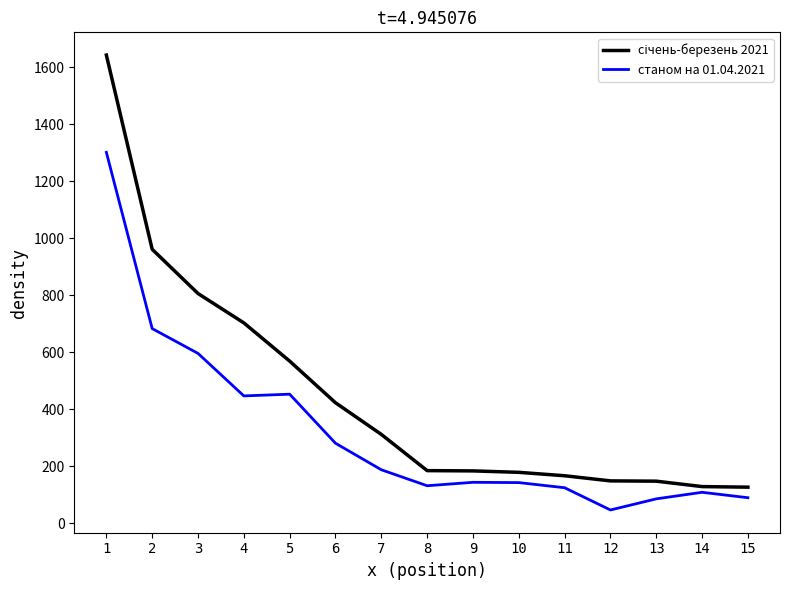

How many distinct data groups are displayed?

2